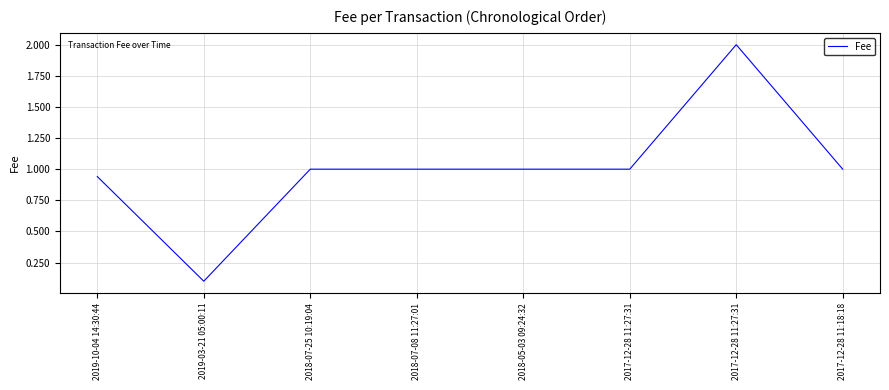

What is the change in value from 2019-03-21 05:00:11 to 2018-07-25 10:19:04?

+0.9